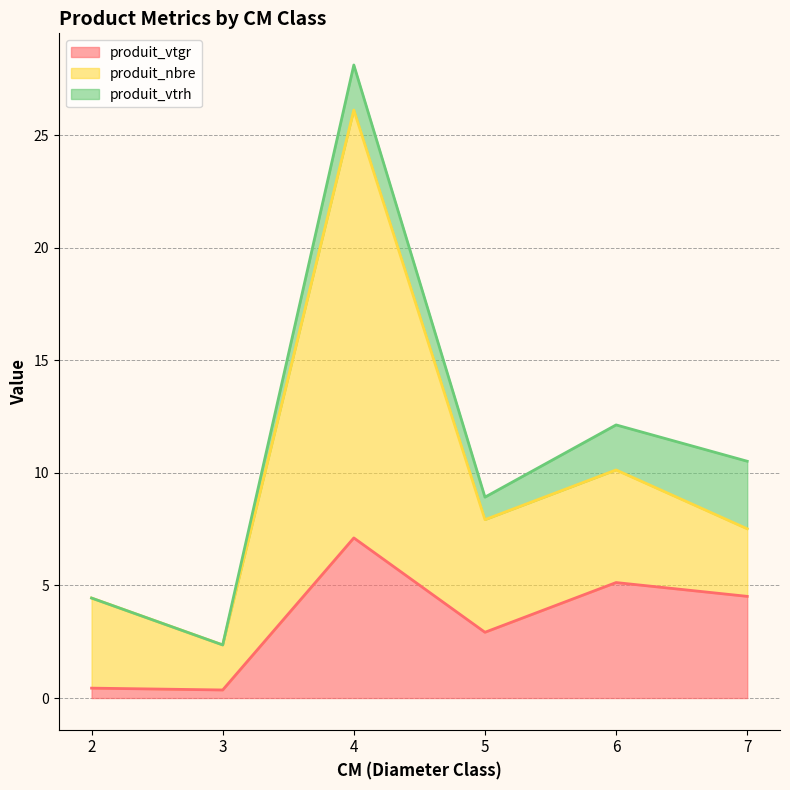

Which has a higher value, 7 or 2?

7